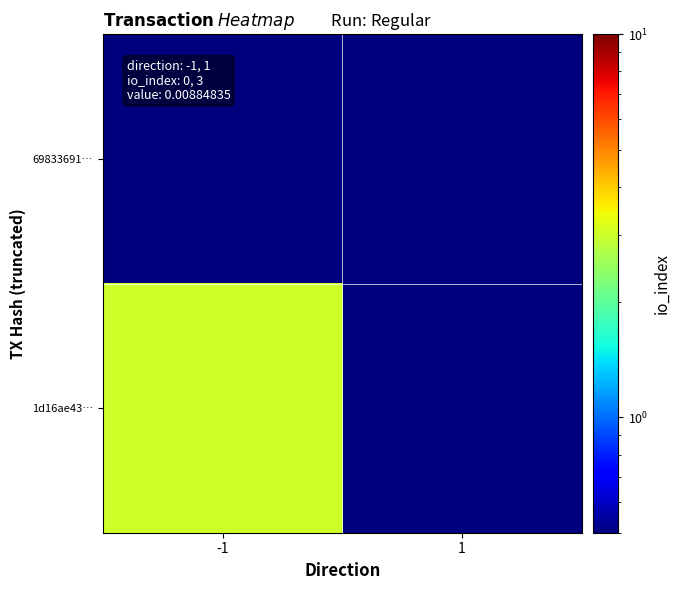

What is the minimum value shown in the chart?

0.5